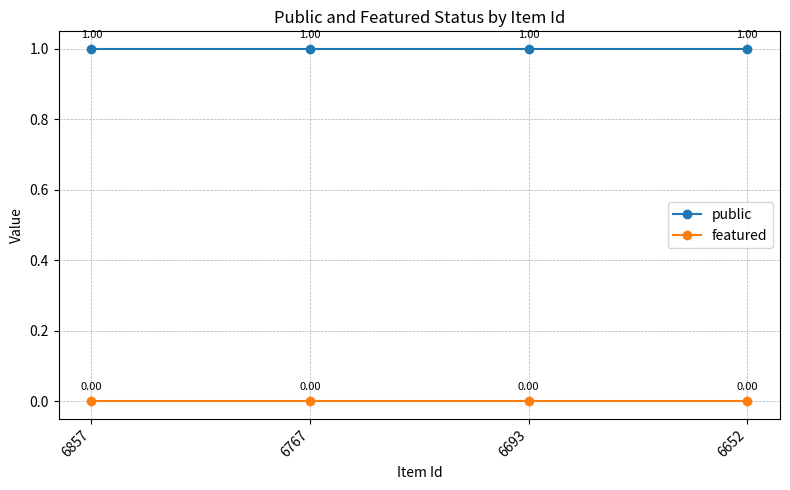

Rank the series at 6857 from highest to lowest value.

public, featured